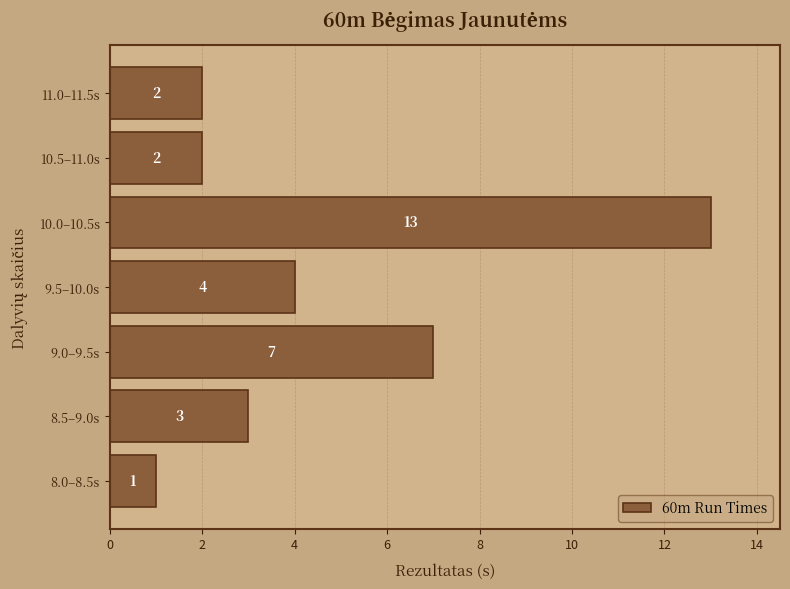

Reading bottom to top, list all the values displayed in this chart.

1	3	7	4	13	2	2